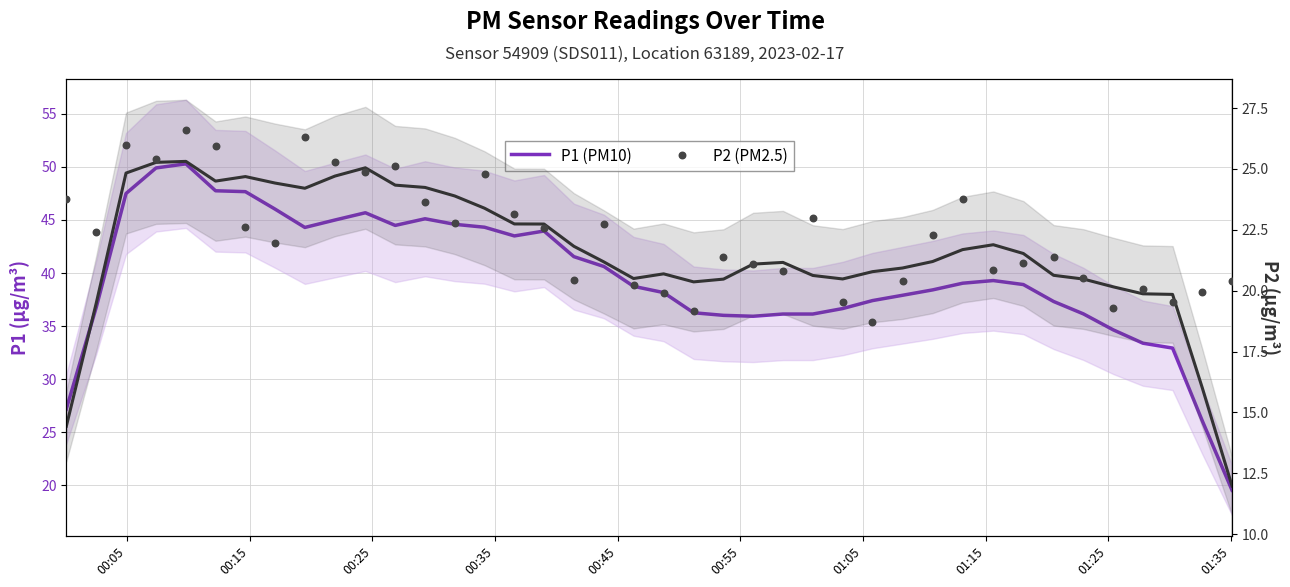

Which series has the widest spread of Y values?

P1 (PM10)